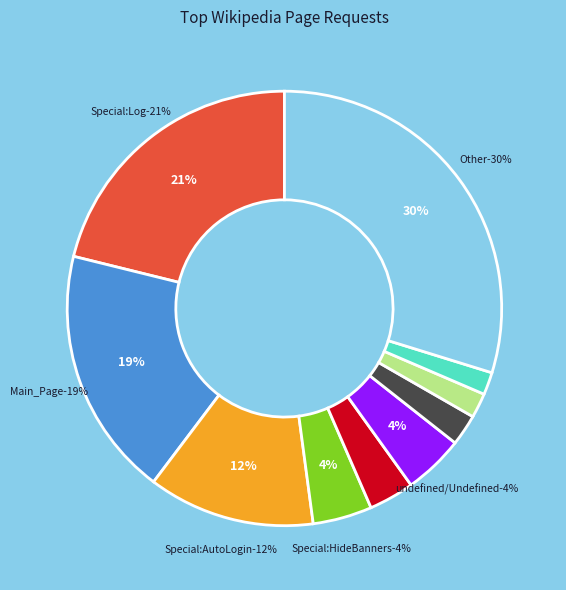

Which has a higher value, MediaWiki:Sitenotice-translation or Special:AutoLogin?

Special:AutoLogin